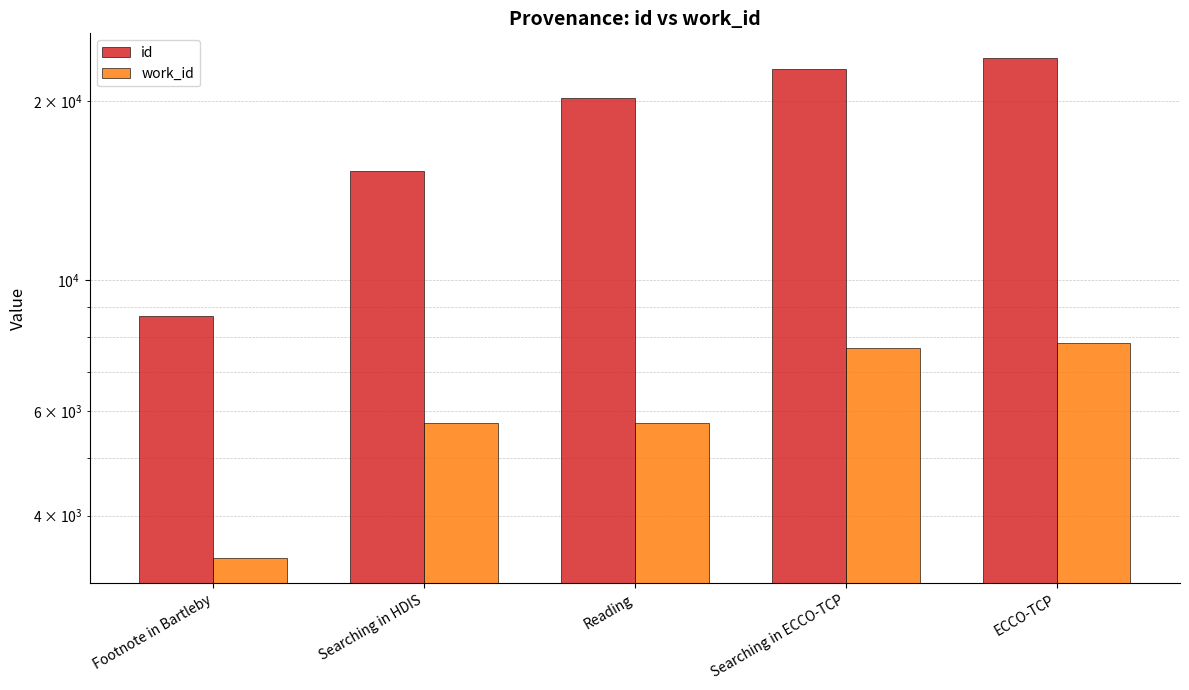

Which category has the highest value across all series?

ECCO-TCP